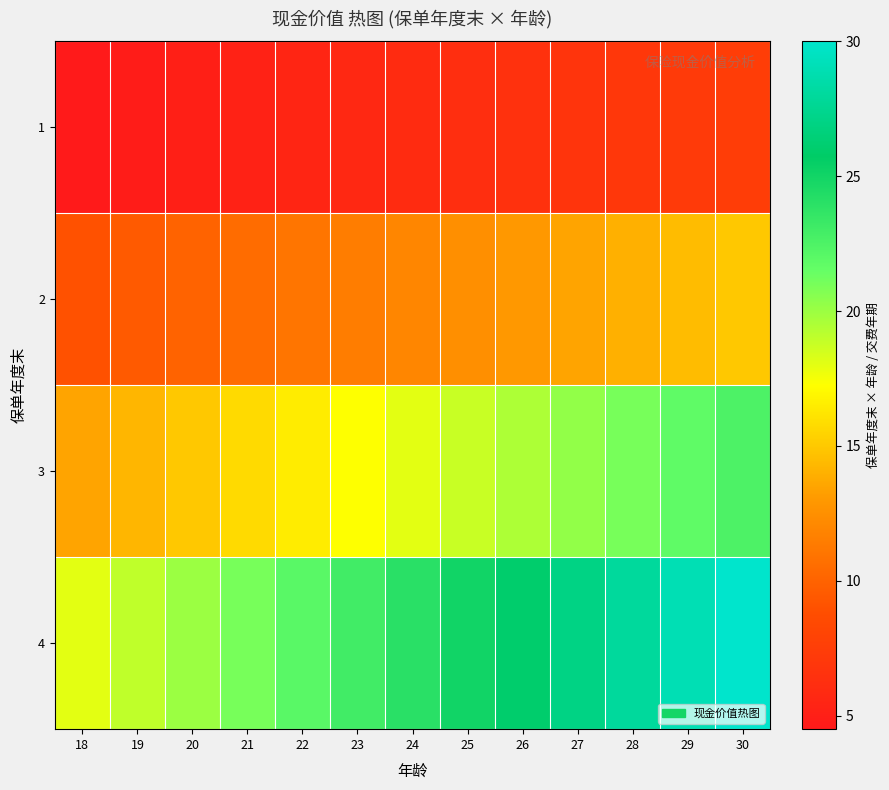

Reading left to right, transcribe all the data shown in this chart.

1: 18=4.5	19=4.8	20=5.0	21=5.2	22=5.5	23=5.8	24=6.0	25=6.2	26=6.5	27=6.8	28=7.0	29=7.2	30=7.5
2: 18=9.0	19=9.5	20=10.0	21=10.5	22=11.0	23=11.5	24=12.0	25=12.5	26=13.0	27=13.5	28=14.0	29=14.5	30=15.0
3: 18=13.5	19=14.2	20=15.0	21=15.8	22=16.5	23=17.2	24=18.0	25=18.8	26=19.5	27=20.2	28=21.0	29=21.8	30=22.5
4: 18=18.0	19=19.0	20=20.0	21=21.0	22=22.0	23=23.0	24=24.0	25=25.0	26=26.0	27=27.0	28=28.0	29=29.0	30=30.0